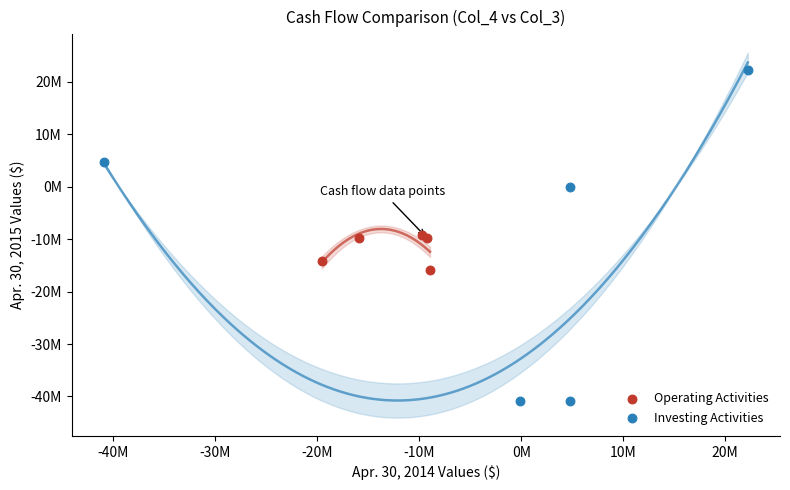

What are all the series names shown in the legend?

Operating Activities, Investing Activities